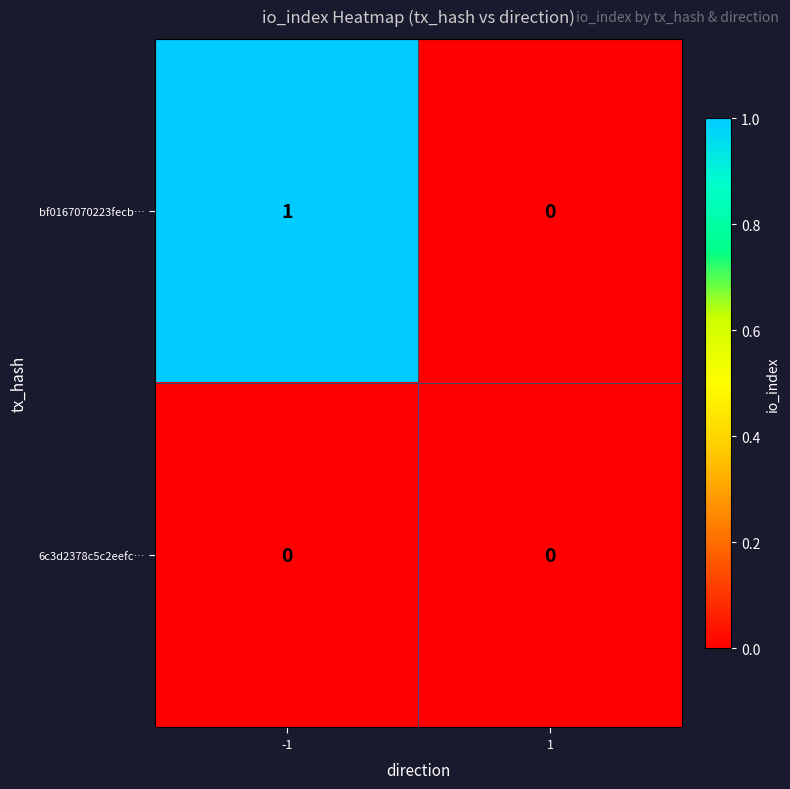

List the series in order of their overall mean, highest first.

bf0167070223fecb…, 6c3d2378c5c2eefc…